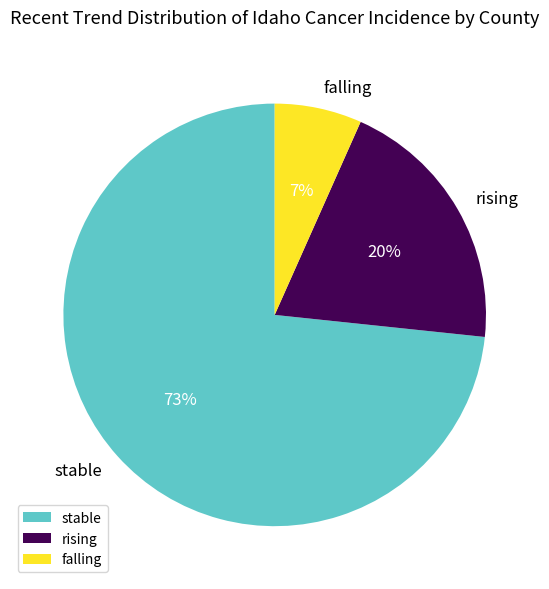

Is the sum of stable and falling greater than half?

Yes